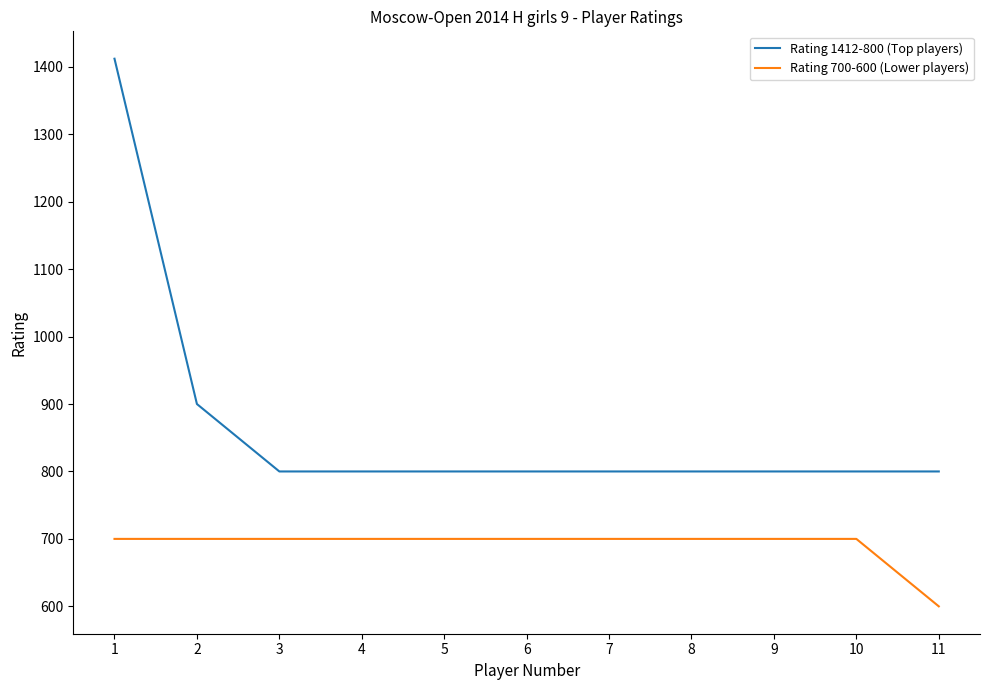

Does the chart display data point markers on the line(s)?

No